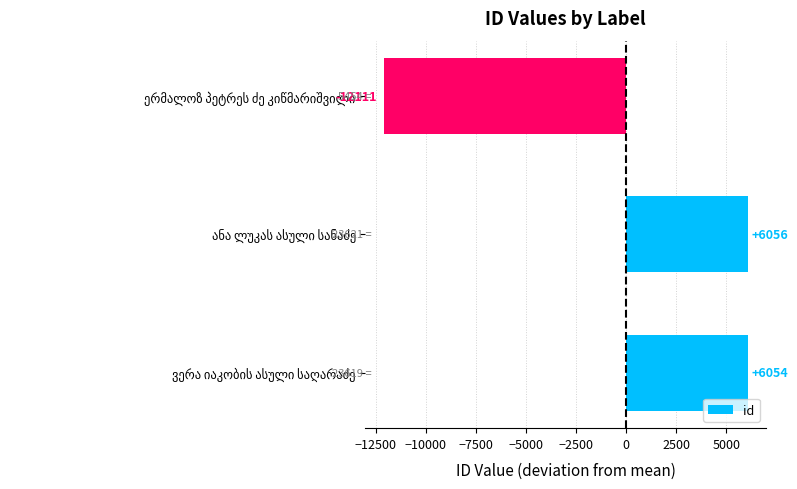

How many values are below zero?

1